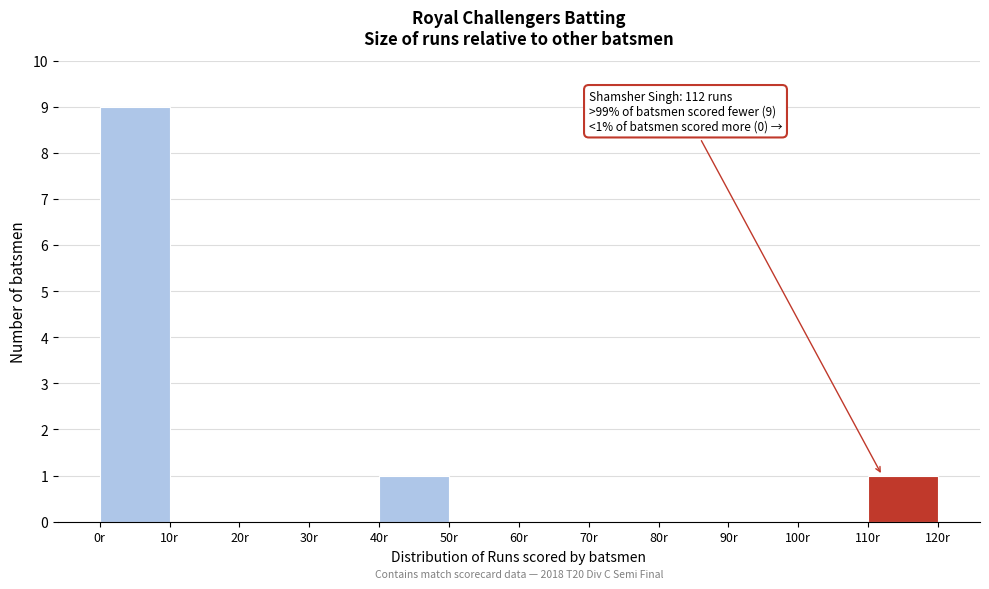

Over which range of the x-axis is the bar tallest?

0 to 10